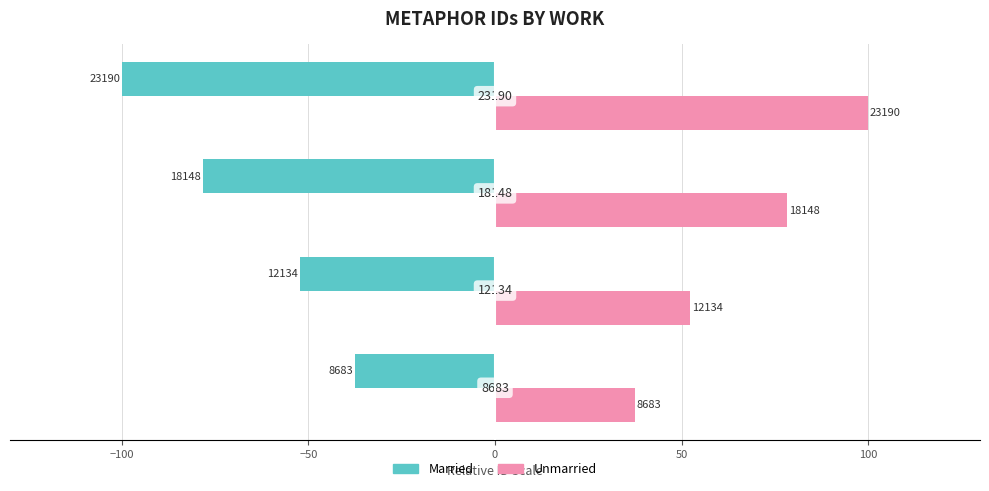

Reading left to right, what are all the values shown in this chart?

Married: -37.4	-52.3	-78.3	-100.0
Unmarried: 37.4	52.3	78.3	100.0